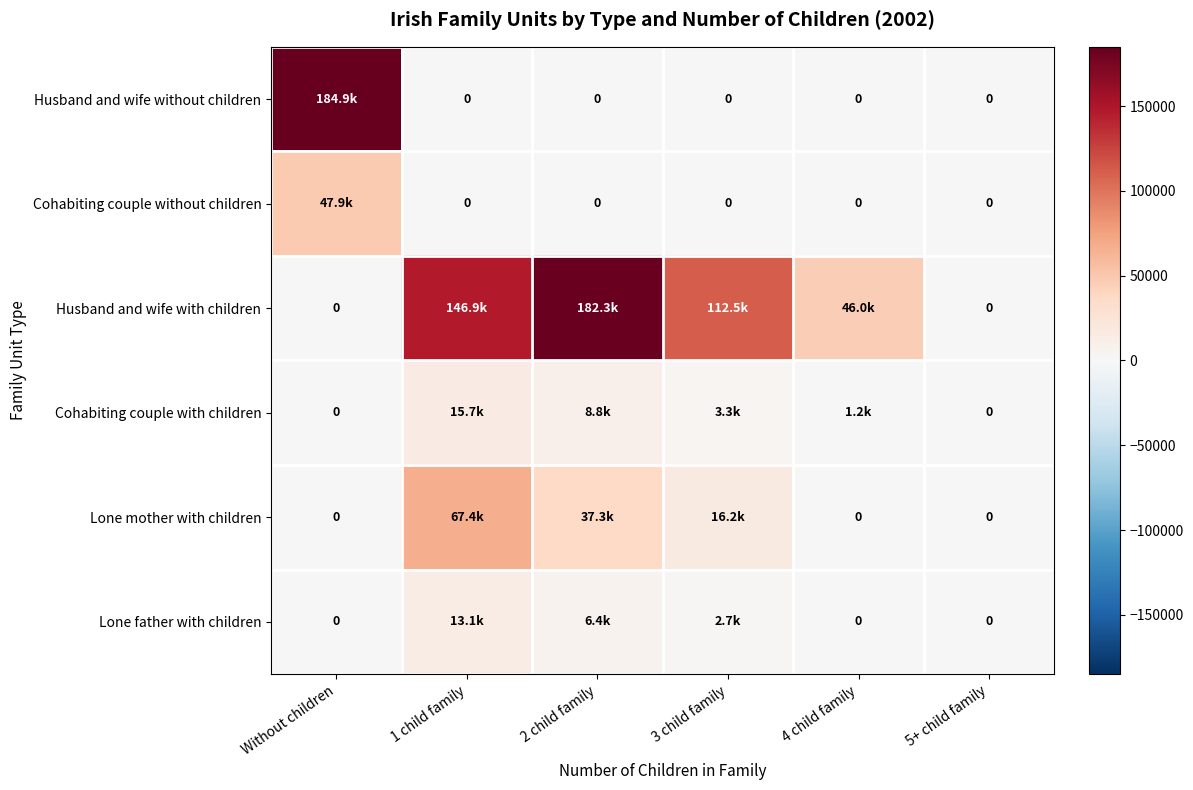

What is the total value across all series at Without children?

232857